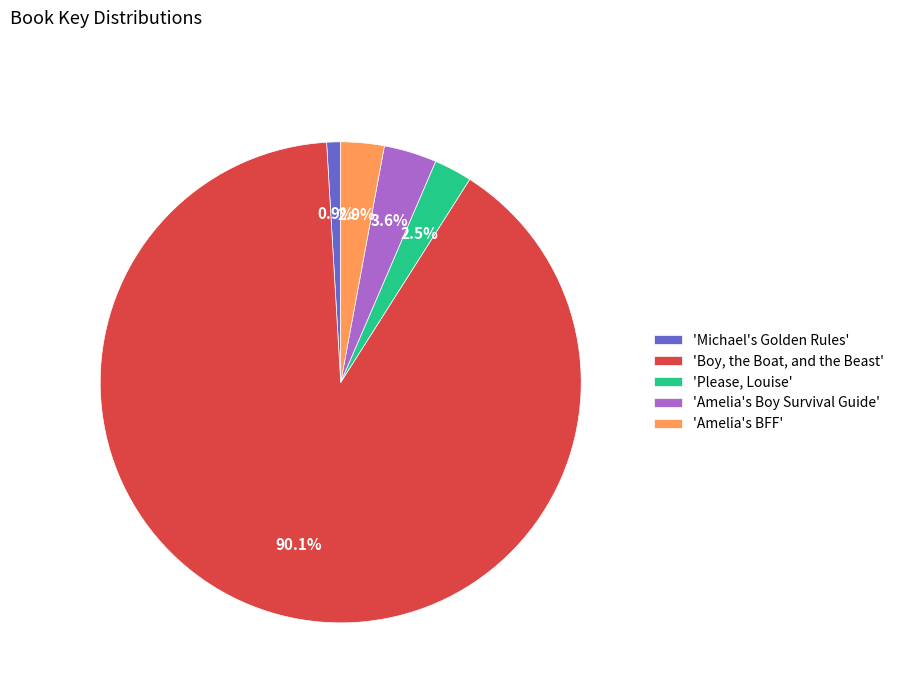

Between 'Michael's Golden Rules' and 'Boy, the Boat, and the Beast', which is larger?

'Boy, the Boat, and the Beast'